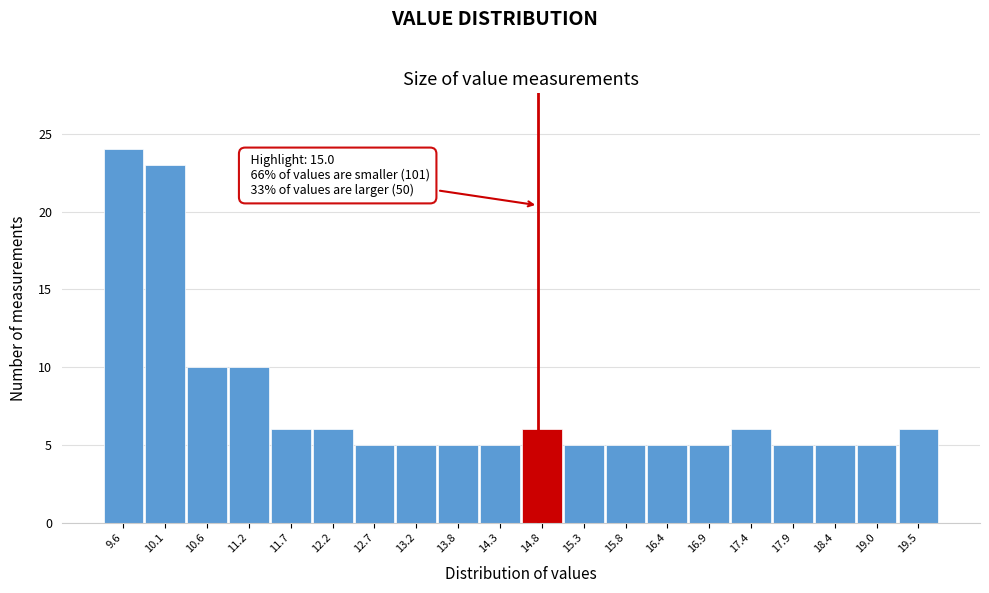

Reading left to right, list all the values displayed in this chart.

9.6=24	10.1=23	10.6=10	11.2=10	11.7=6	12.2=6	12.7=5	13.2=5	13.8=5	14.3=5	14.8=6	15.3=5	15.8=5	16.4=5	16.9=5	17.4=6	17.9=5	18.4=5	19.0=5	19.5=6